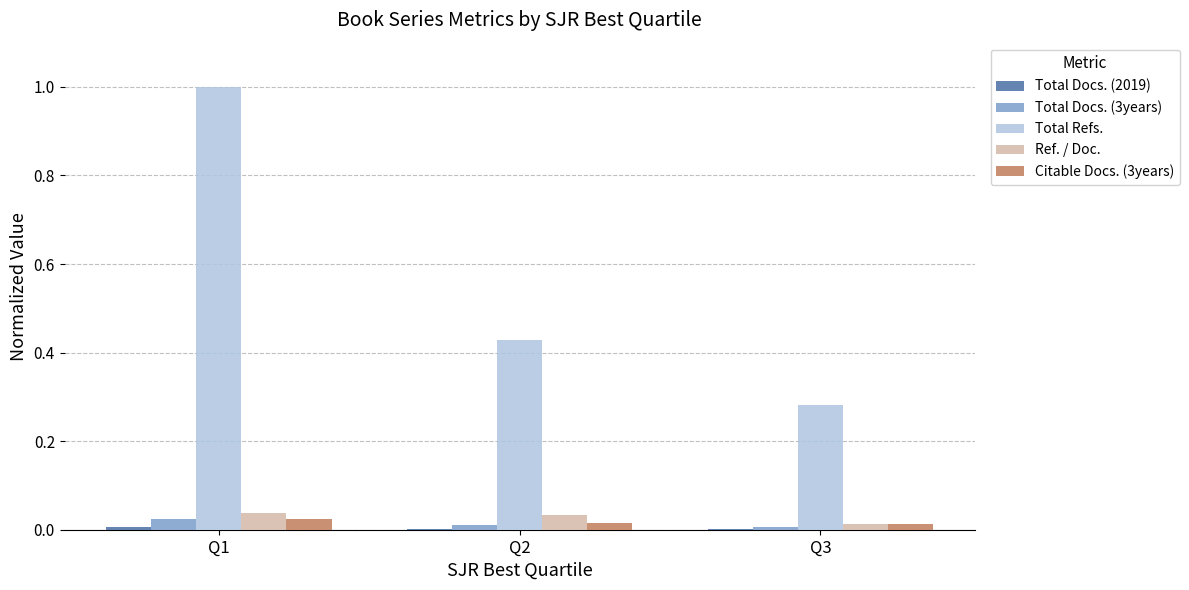

Which category has the highest value in the Total Refs. series?

Q1